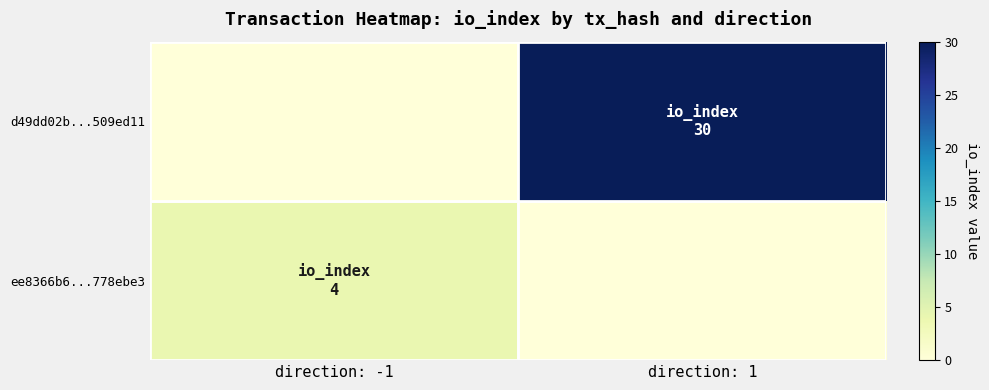

At which category is the sum across all series the highest?

direction: 1